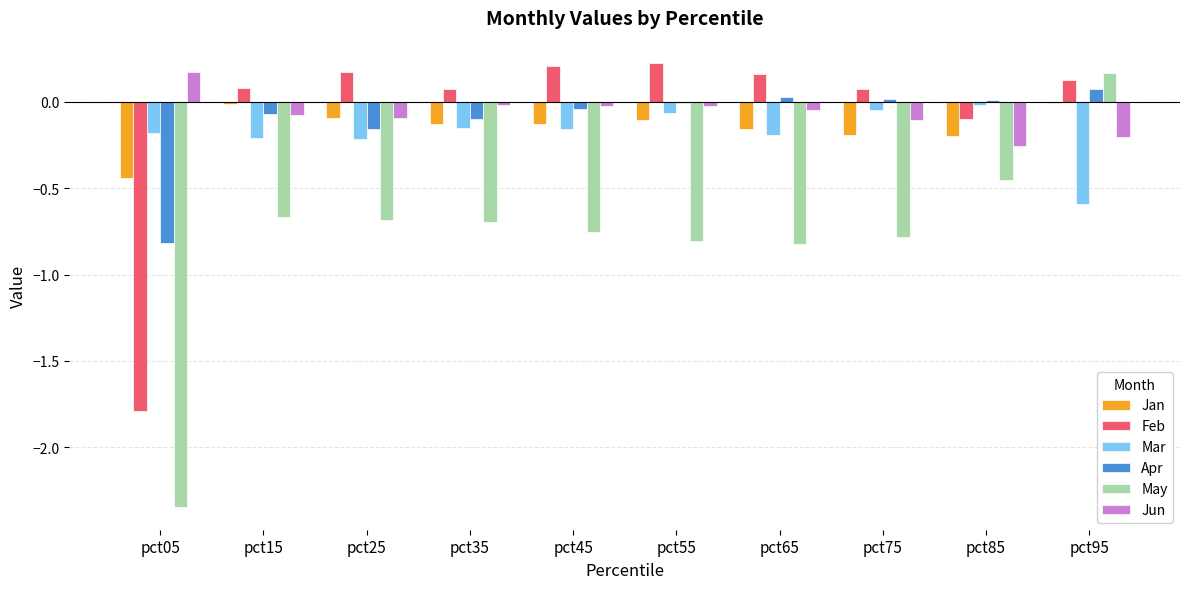

How many data points does each series have?

10